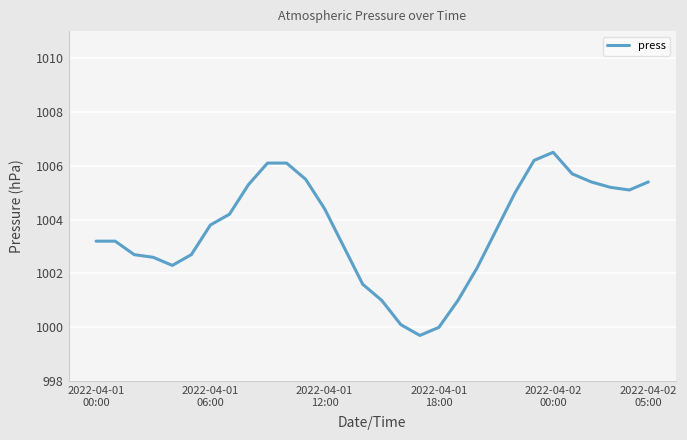

What is the minimum value shown in the chart?

999.7